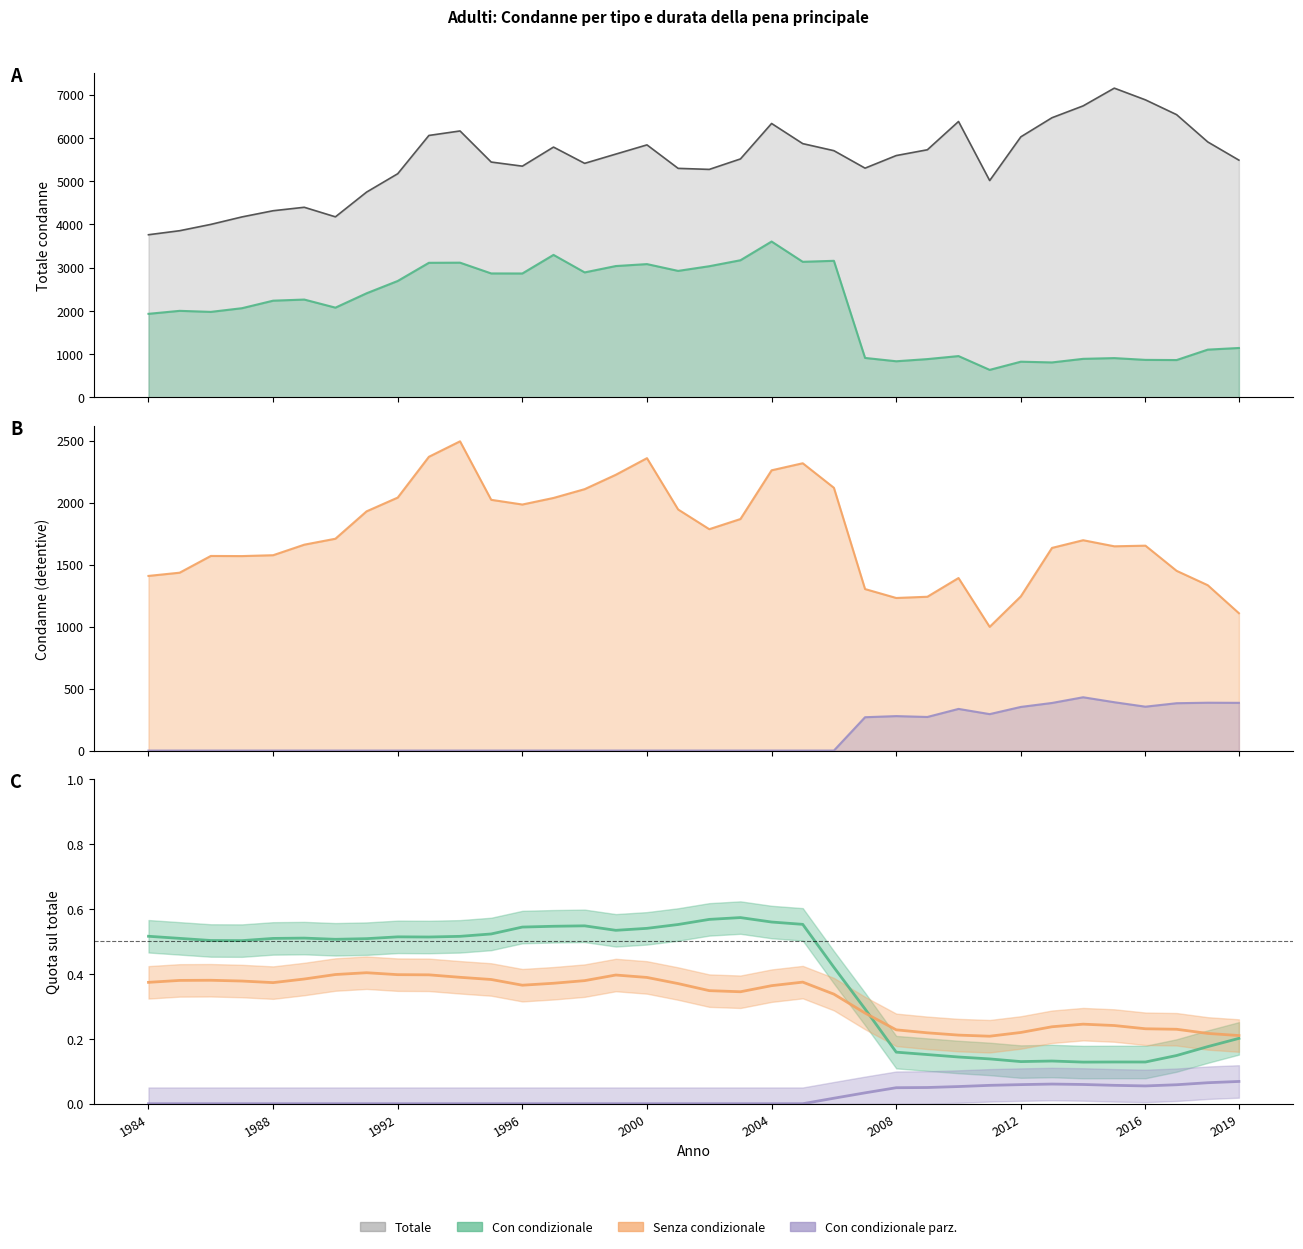

Reading right to left, extract all data points from this chart.

5487	5908	6539	6881	7152	6742	6468	6026	5015	6381	5727	5593	5302	5706	5869	6335	5515	5273	5297	5840	5627	5413	5789	5348	5443	6162	6058	5173	4748	4176	4397	4317	4174	4001	3855	3762